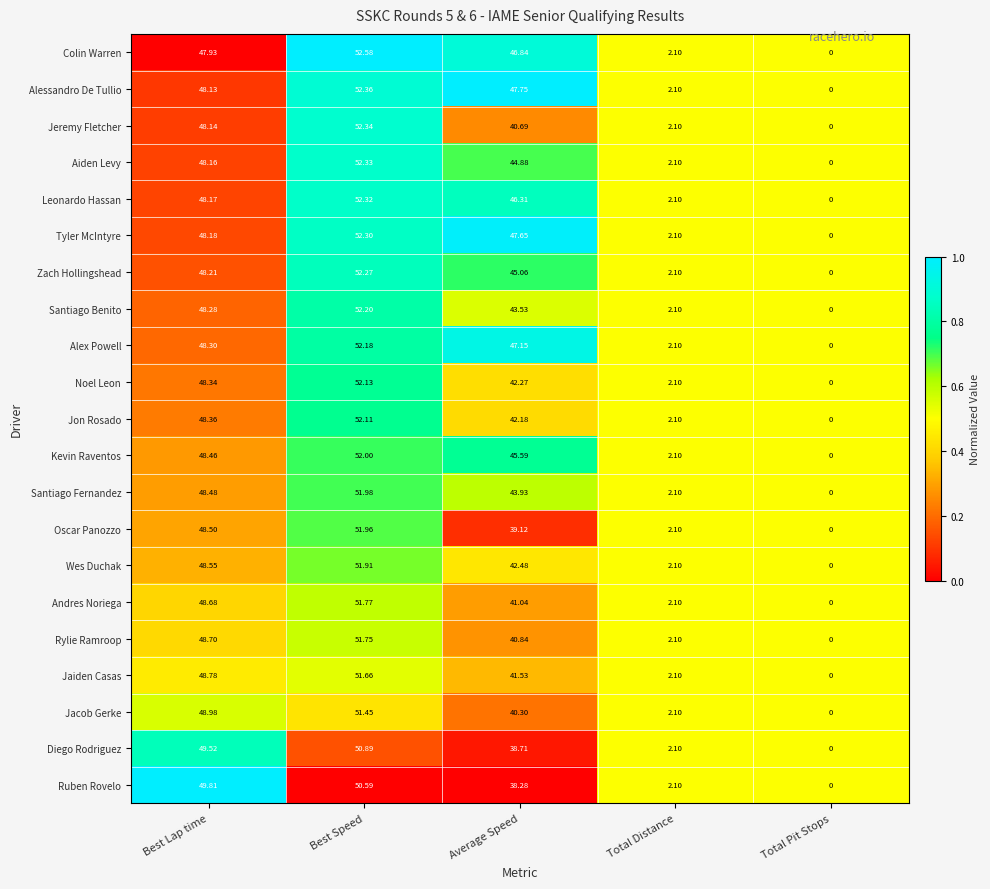

Rank the categories by Colin Warren value from lowest to highest.

Total Pit Stops, Total Distance, Average Speed, Best Lap time, Best Speed